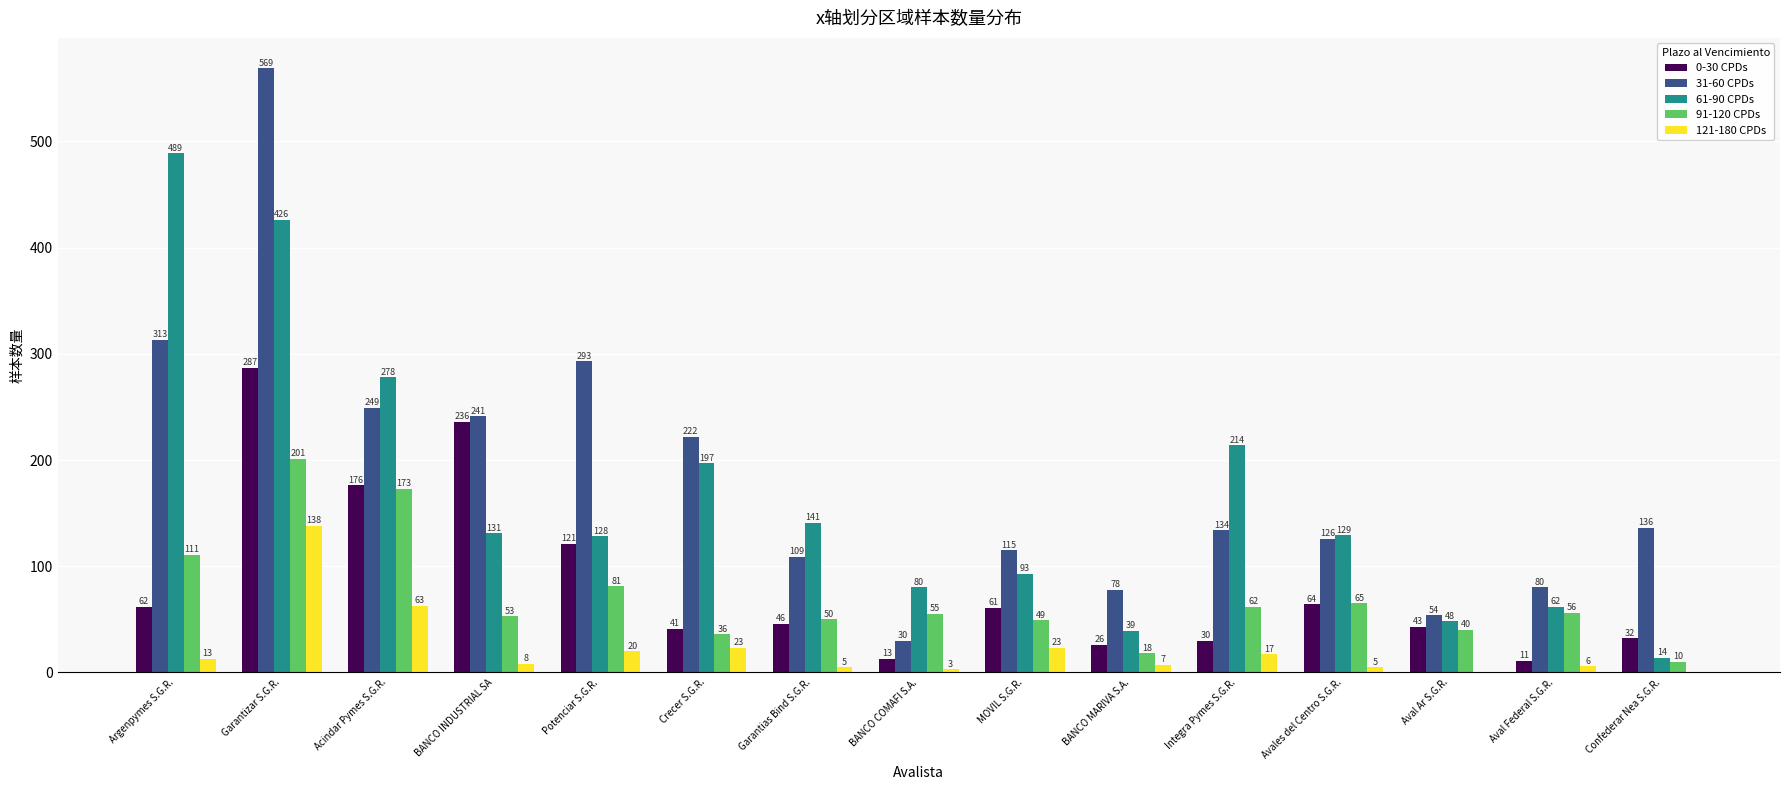

What is the sum of the 121-180 CPDs values at Argenpymes S.G.R. and MOVIL S.G.R.?

36